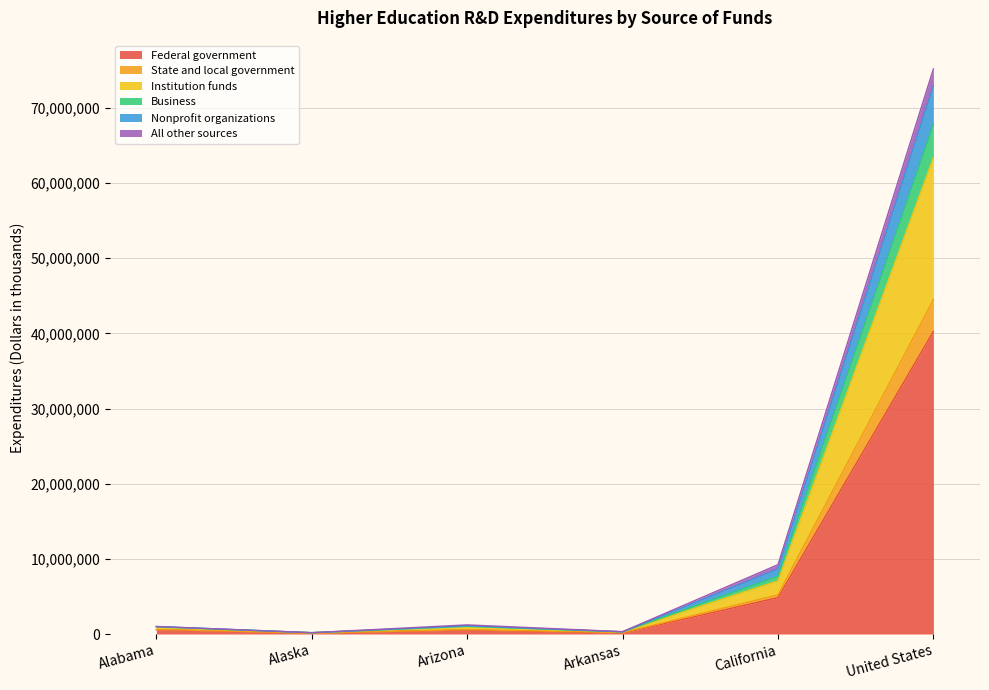

At which category is the sum across all series the highest?

United States